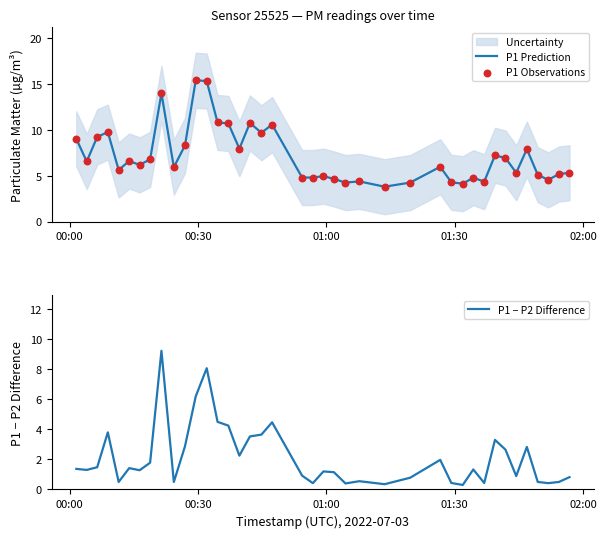

Which series has the largest total across all categories?

P1 Prediction